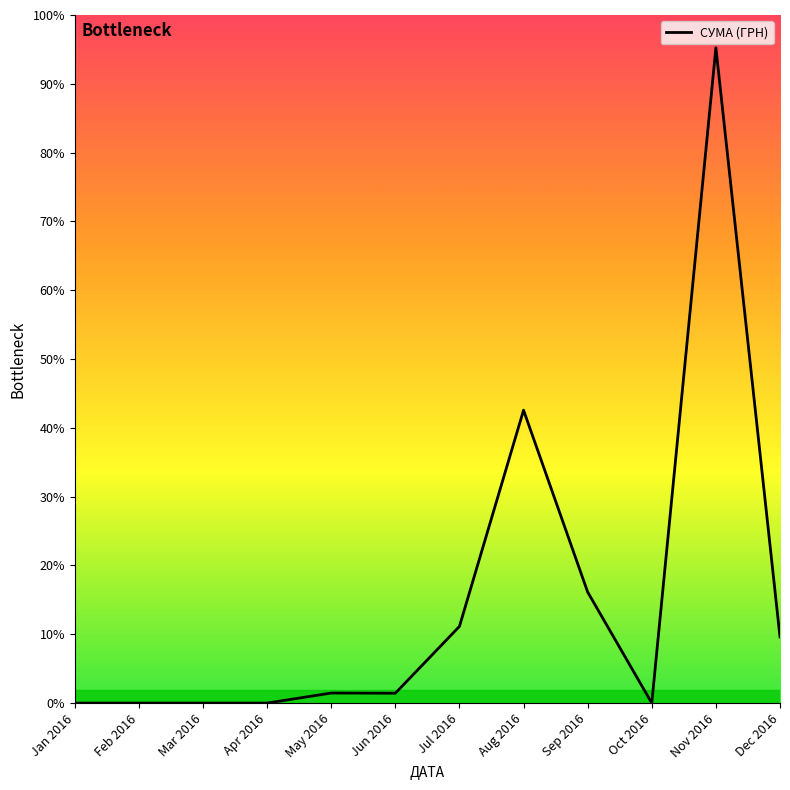

What is the difference between the maximum and minimum values?

230842.2